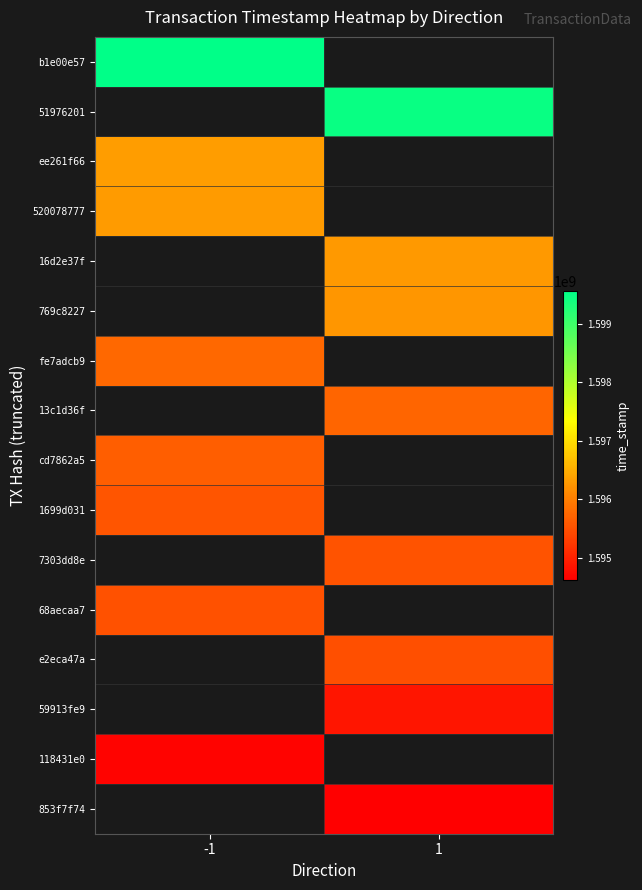

List the labels in order of 853f7f74 value, smallest first.

-1, 1